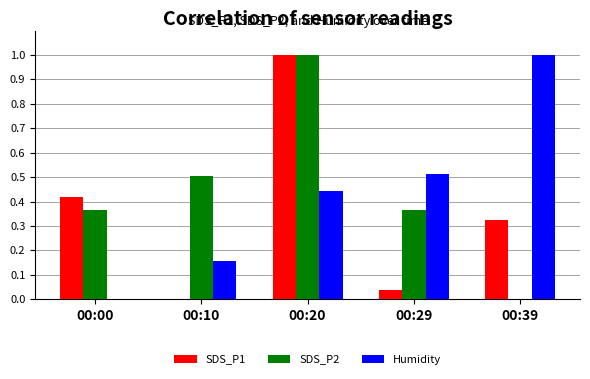

Between 00:10 and 00:29, which series saw the biggest shift?

Humidity